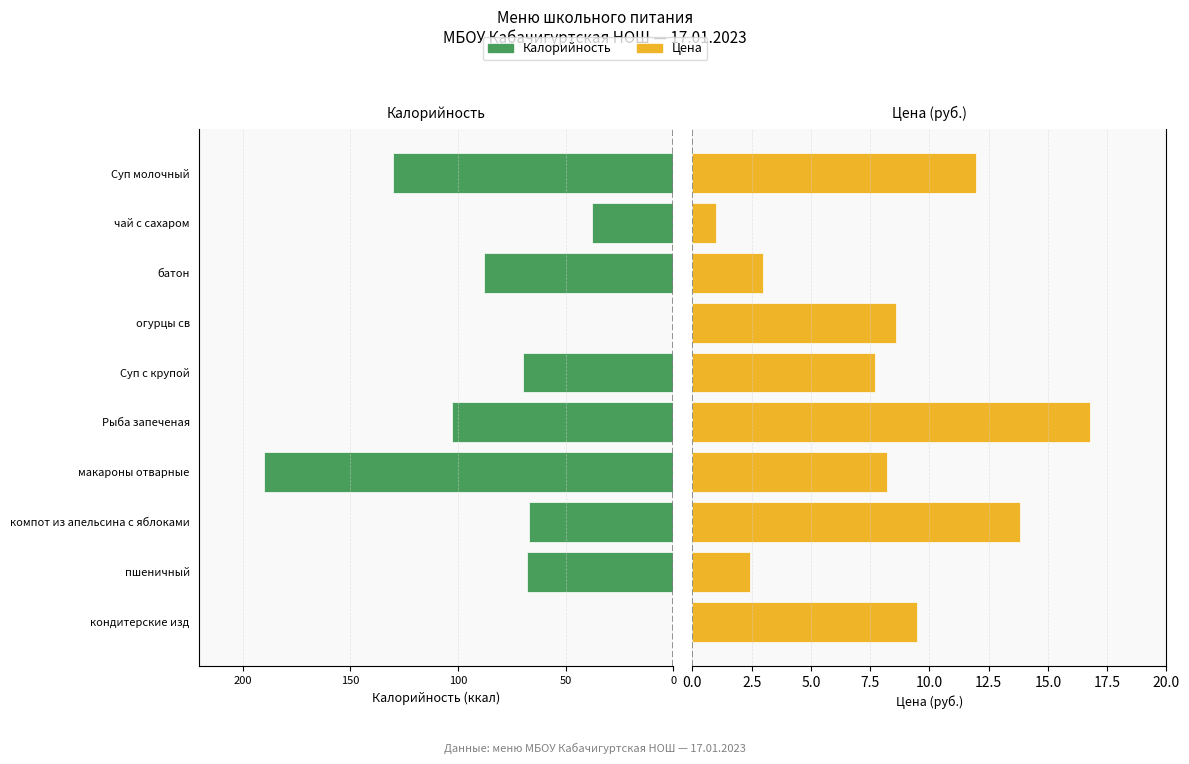

True or false: Калорийность has a value of 0.0 at кондитерские изд.

True